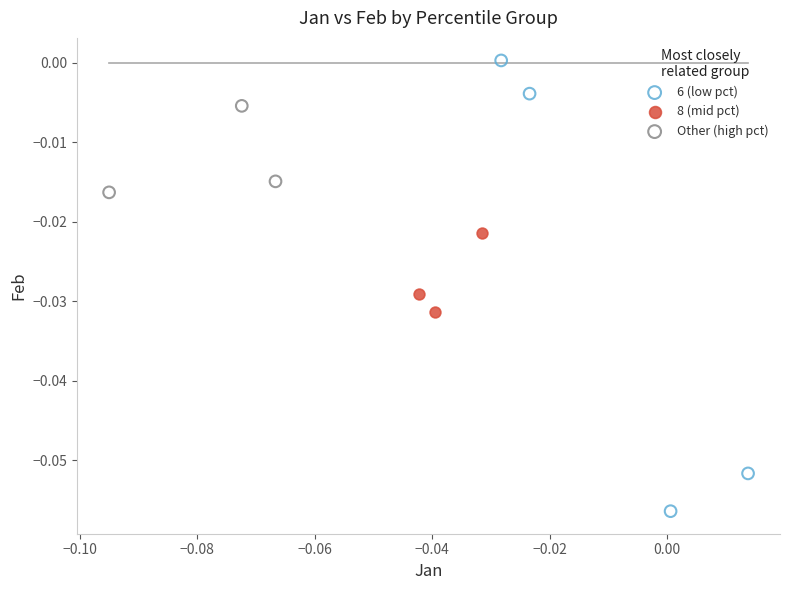

Which series has the widest spread of Y values?

6 (low pct)